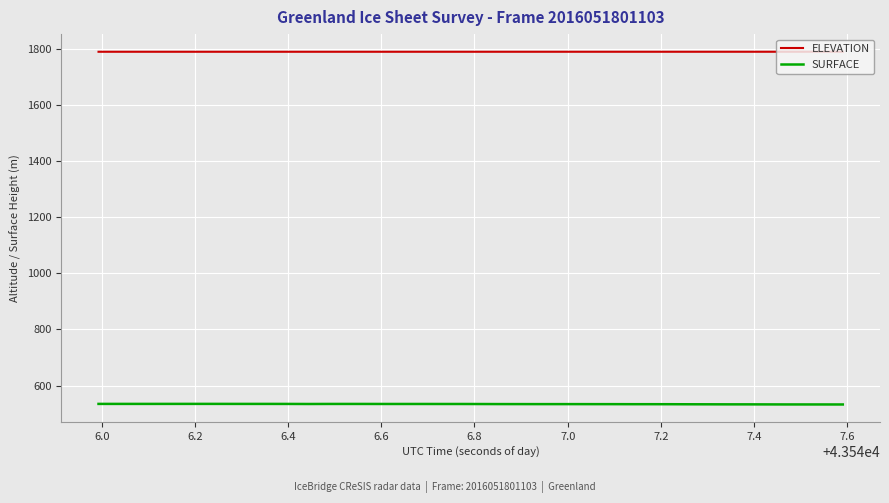

What is the sum of all SURFACE values?

21356.4